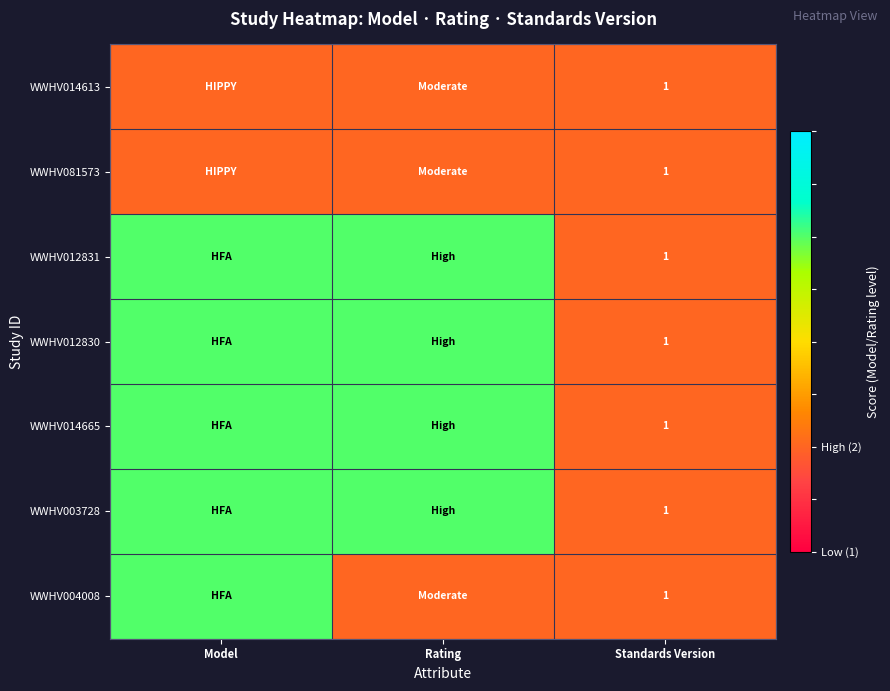

True or false: WWHV012830 has a value of 1 at Standards Version.

True